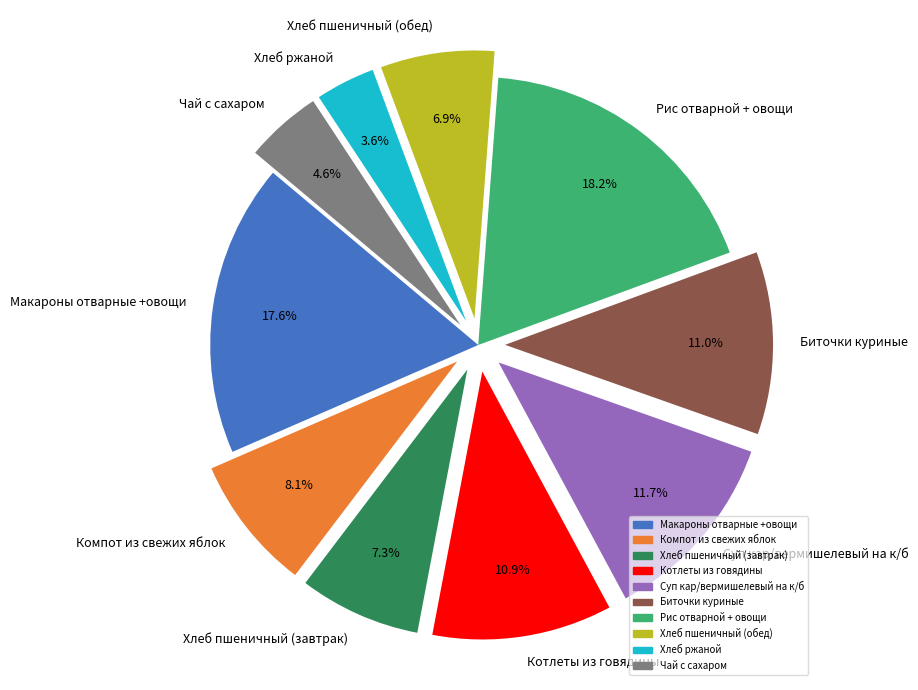

Which has a higher value, Суп кар/вермишелевый на к/б or Рис отварной + овощи?

Рис отварной + овощи